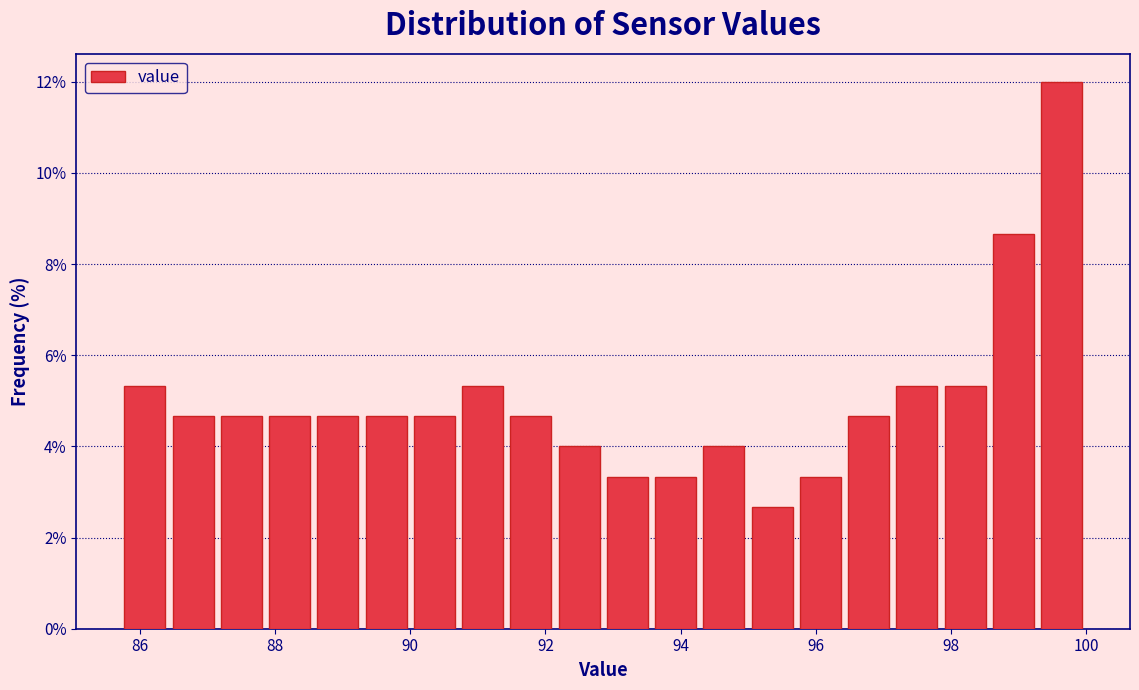

Around what value on the x-axis is the tallest bar? Give the approximate position of its centre, as read against the axis.

99.6